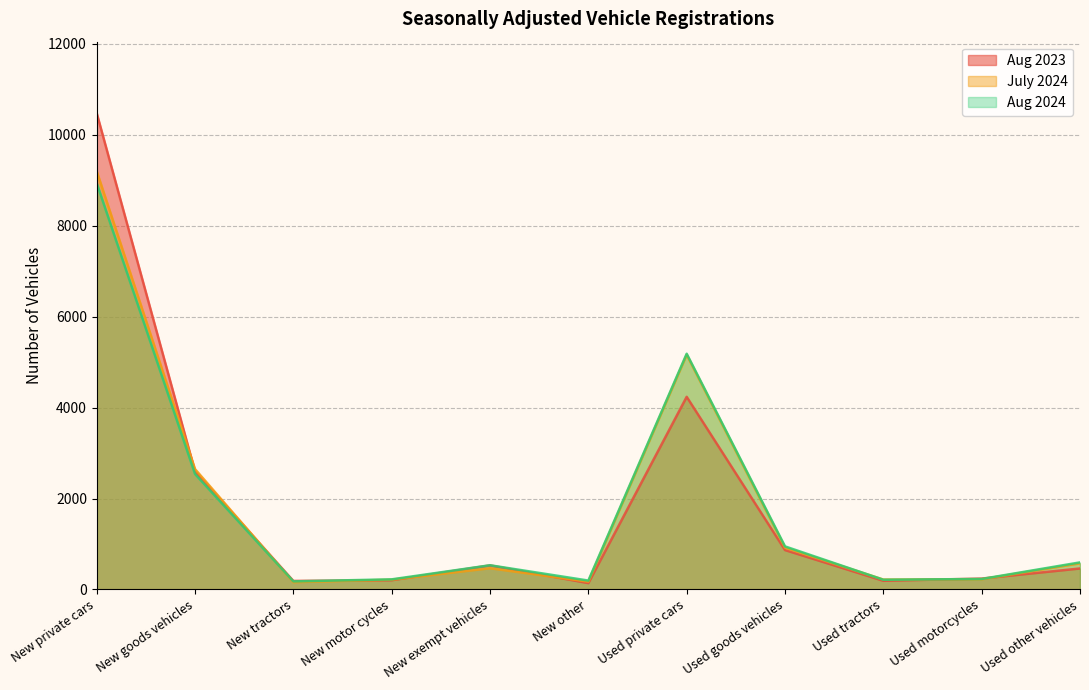

What is the smallest value displayed?

139